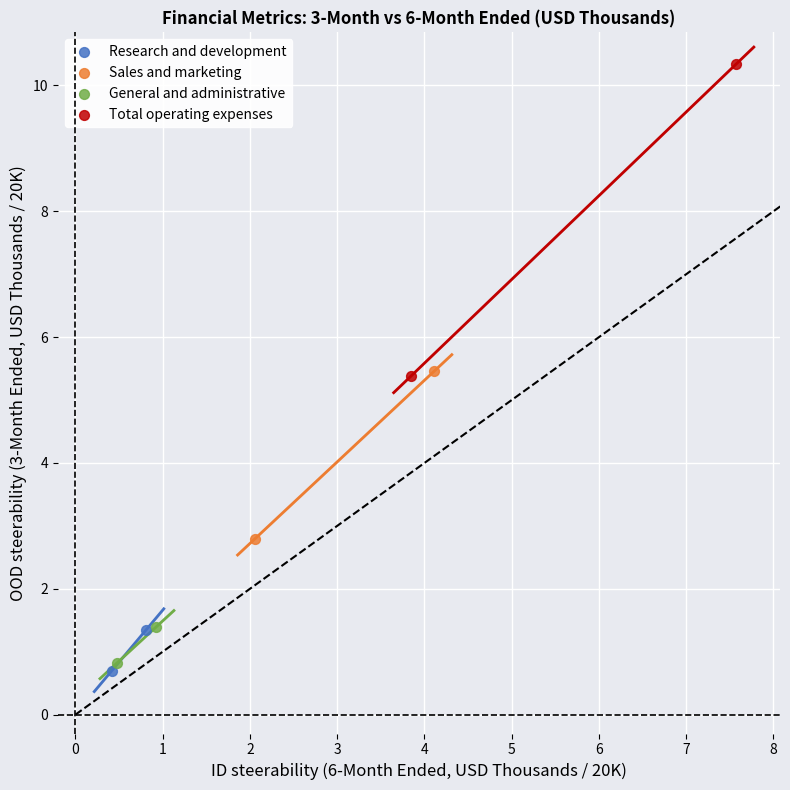

Which series contains the highest Y value?

Total operating expenses